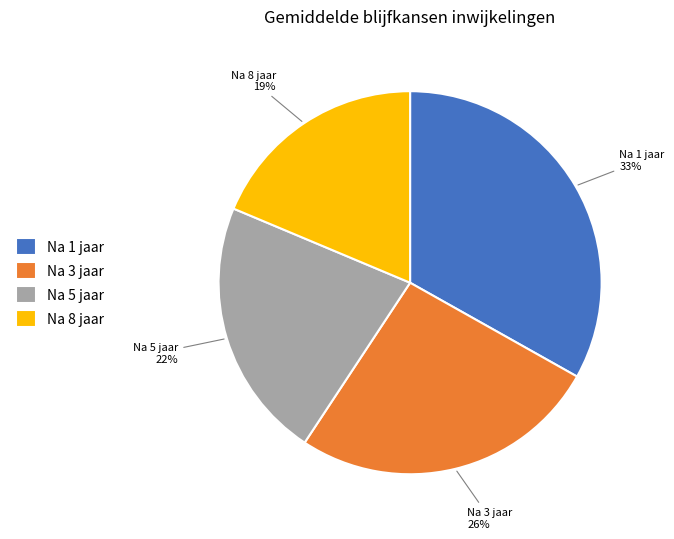

True or false: Na 5 jaar accounts for 22% of the total.

True